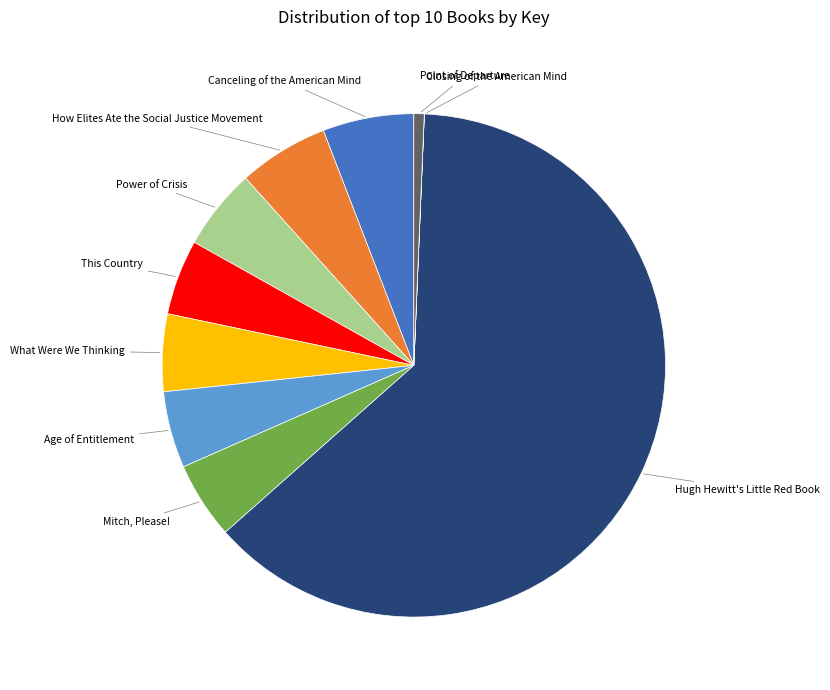

Which has a higher value, Point of Departure or Hugh Hewitt's Little Red Book?

Hugh Hewitt's Little Red Book